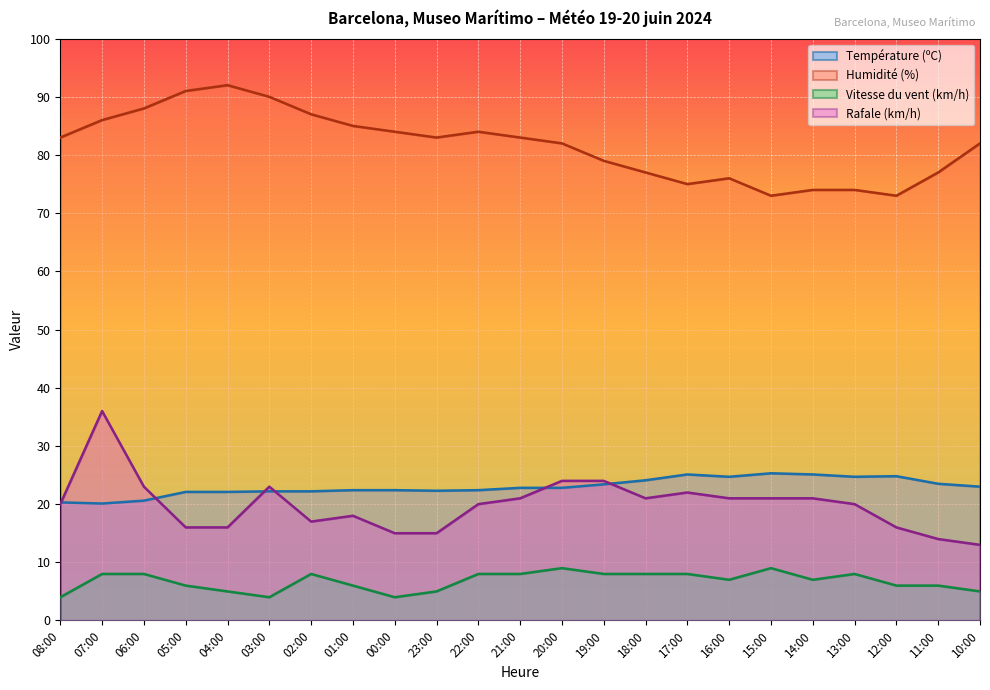

True or false: Rafale (km/h) and Humidité (%) cross at least once.

False